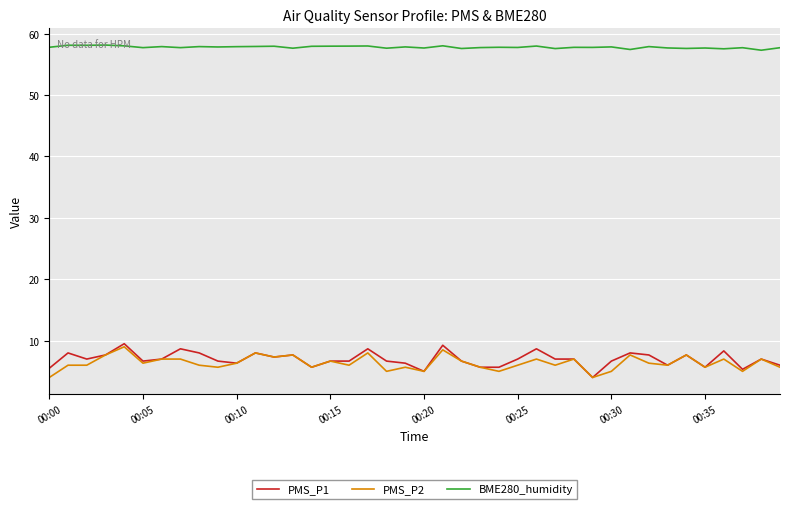

What is the minimum value for PMS_P2?

4.0